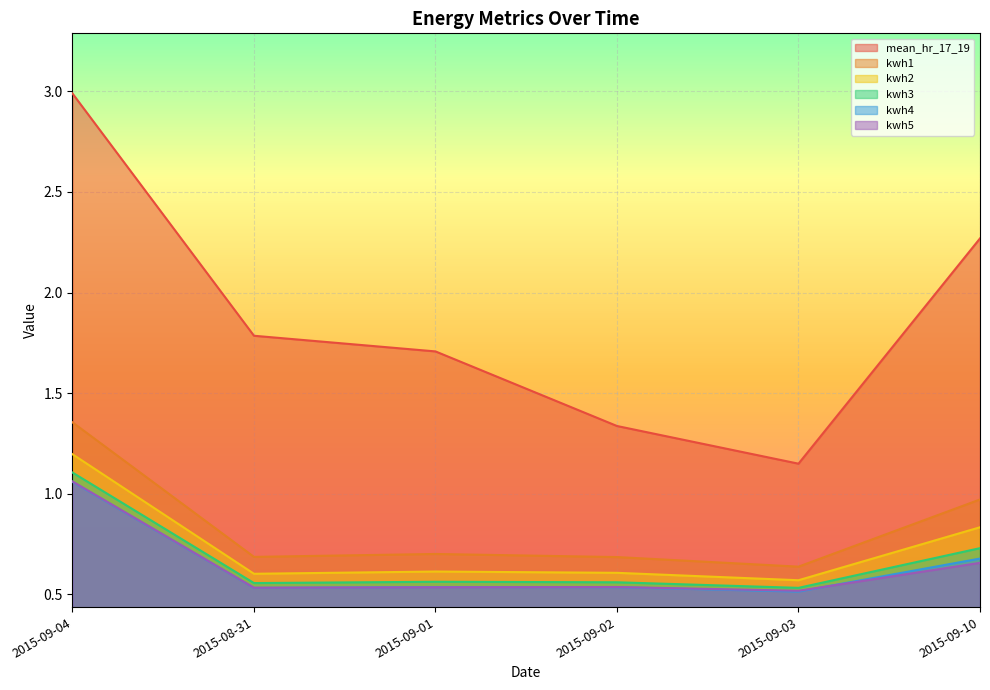

How many interior local peaks does the kwh1 series have?

1